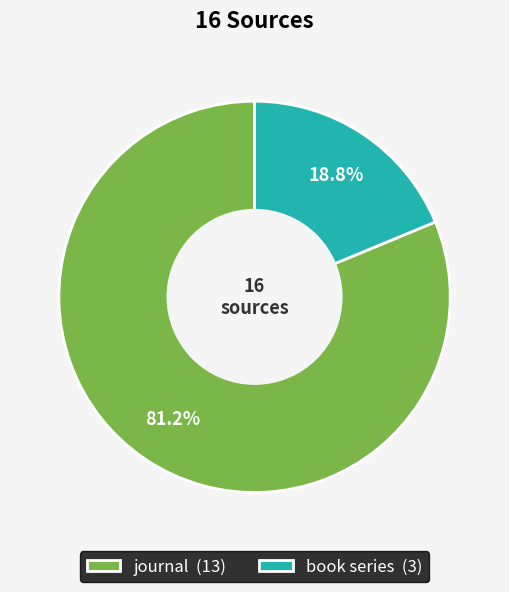

Does journal account for over 50% of the chart?

Yes